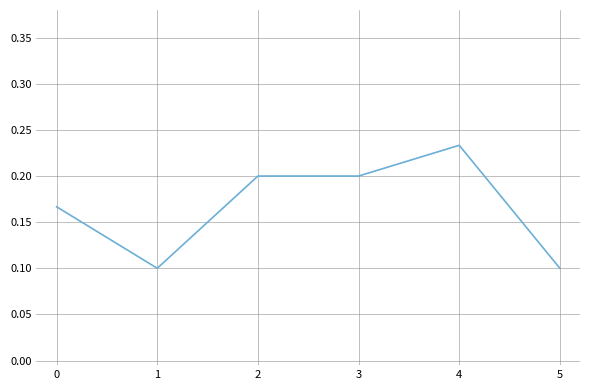

What is the sum of the values at 3 and 0?

0.4